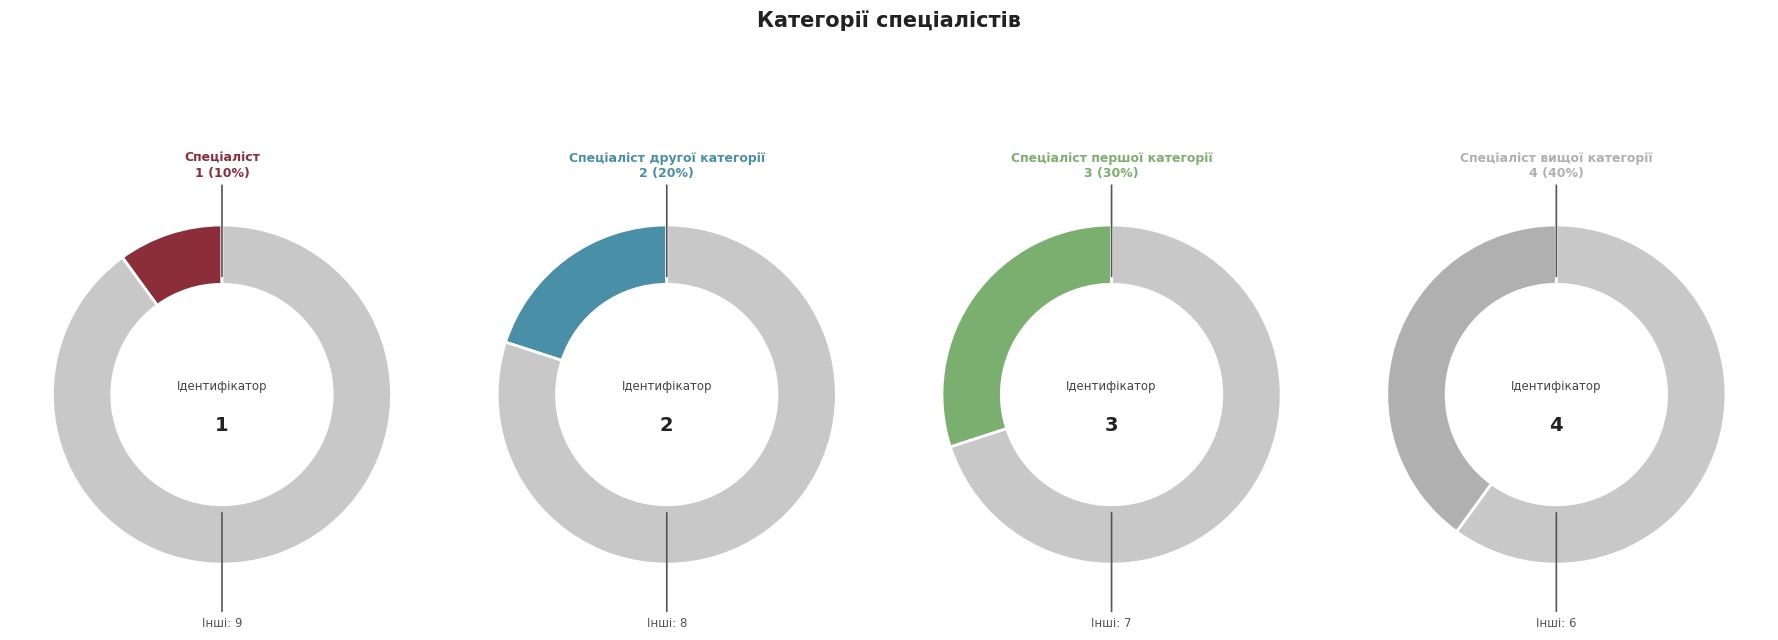

What percentage do Спеціаліст вищої категорії and Спеціаліст першої категорії together represent?

70.0%